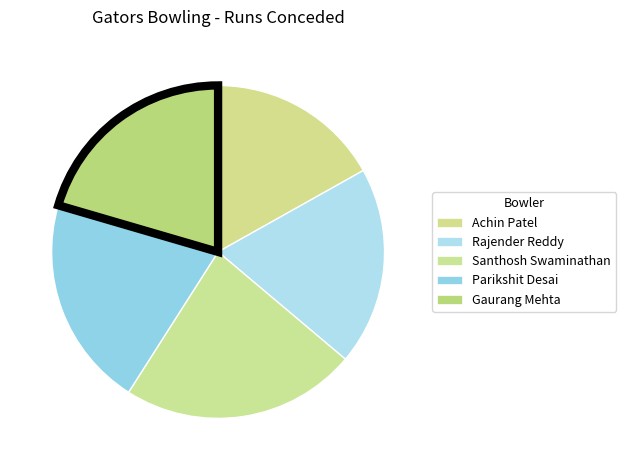

How many slices are in this pie chart?

5